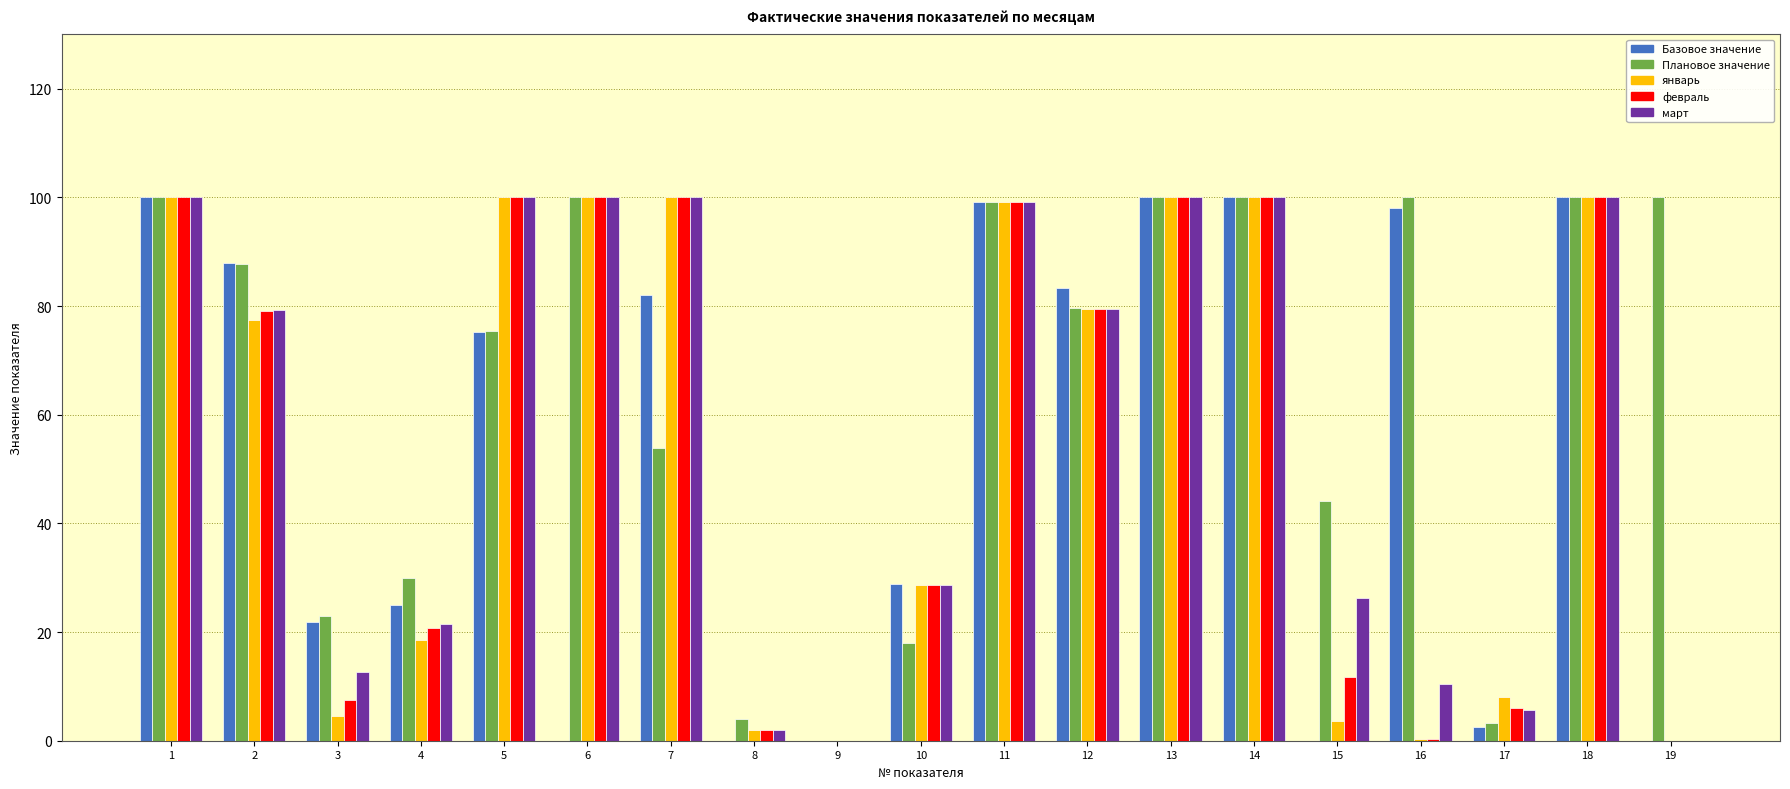

What is the sum of the Плановое значение values at 10 and 15?

62.1